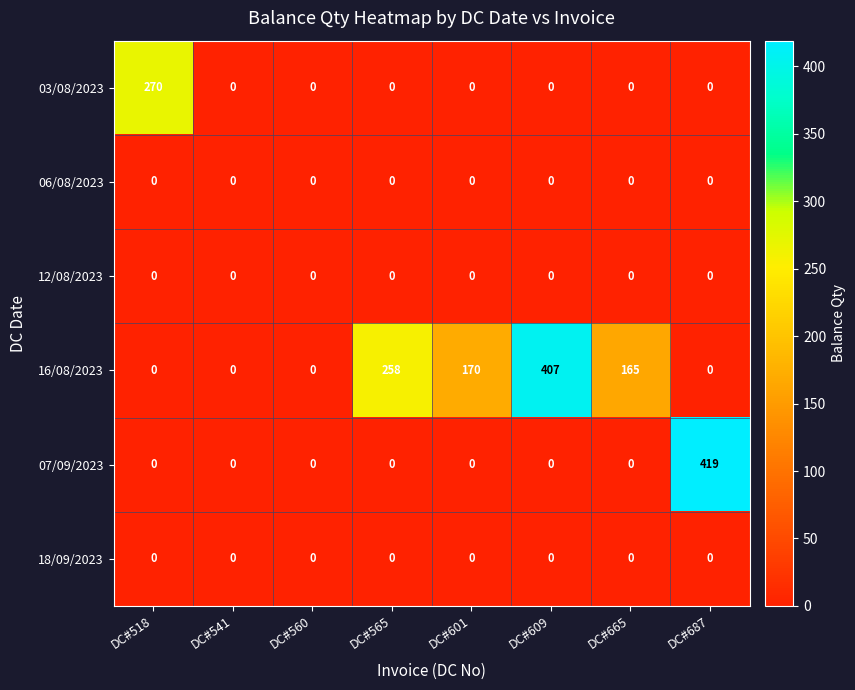

Between DC#541 and DC#565, which series saw the biggest shift?

16/08/2023